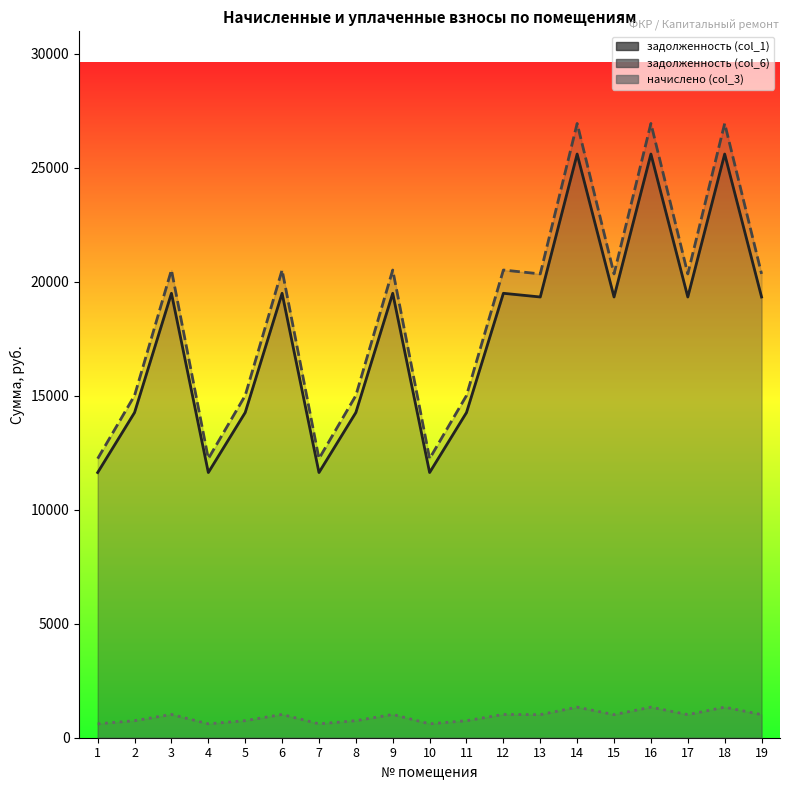

True or false: начислено (col_3) and задолженность (col_6) cross at least once.

False